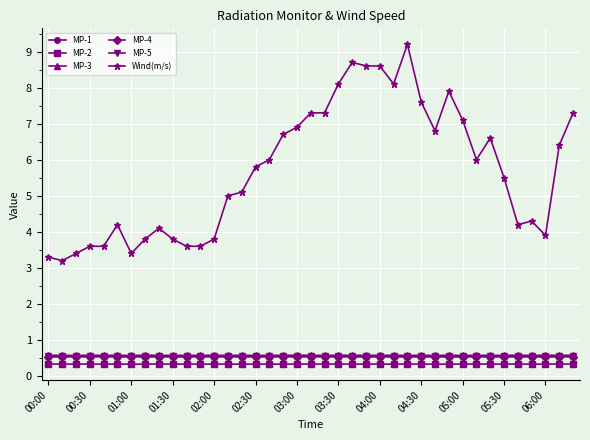

Which series has the widest spread of values?

Wind(m/s)